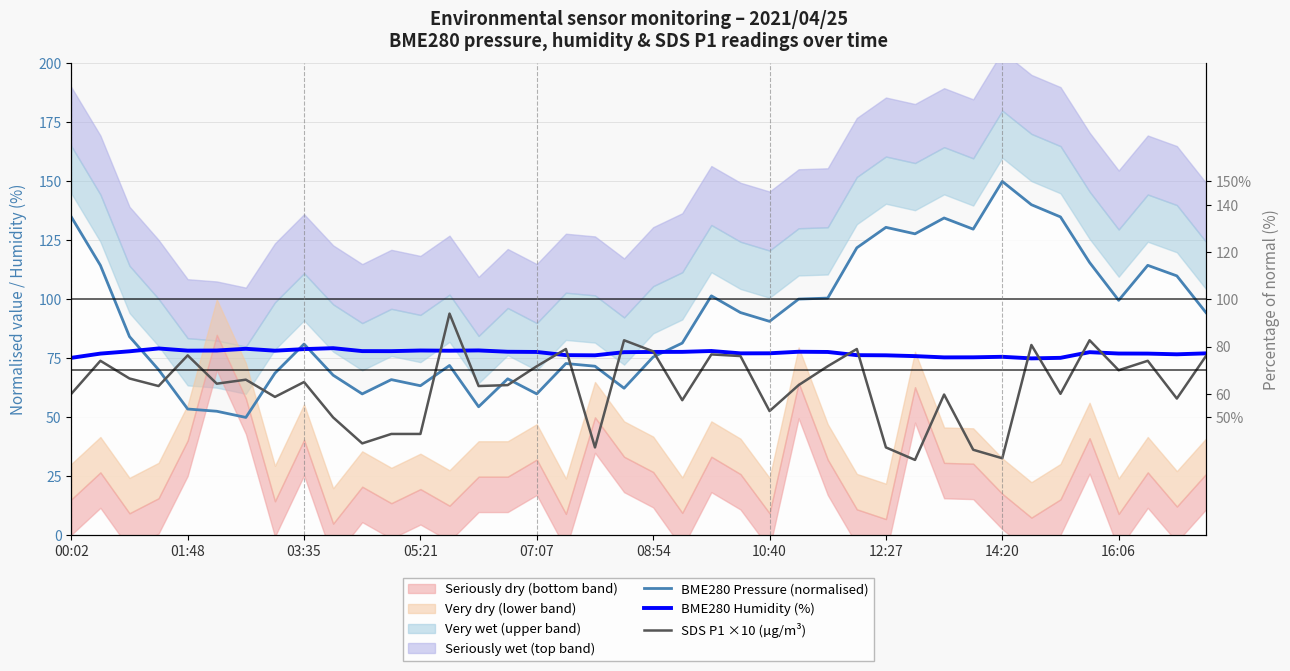

Is the value of SDS P1 ×10 (µg/m³) at 07:07 greater than the value of BME280 Humidity (%) at 35?

No